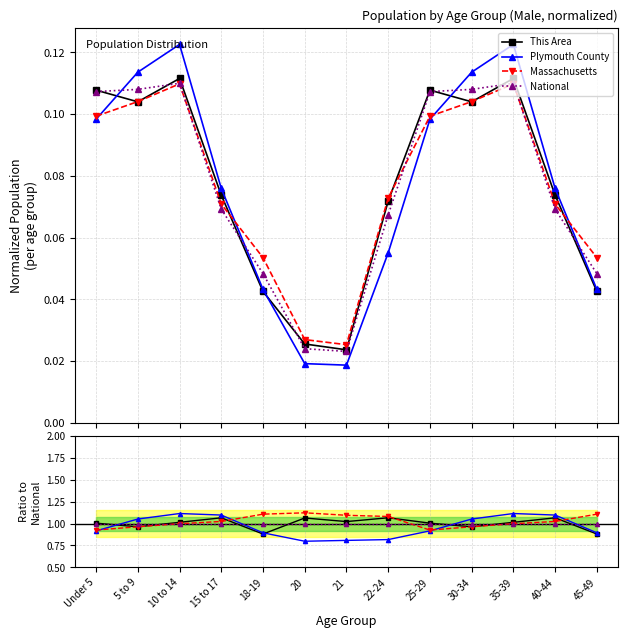

Reading left to right, transcribe all the data shown in this chart.

This Area: 1.0	1.0	1.0	1.1	0.9	1.1	1.0	1.1	1.0	1.0	1.0	1.1	0.9
Plymouth County: 0.9	1.1	1.1	1.1	0.9	0.8	0.8	0.8	0.9	1.1	1.1	1.1	0.9
Massachusetts: 0.9	1.0	1.0	1.0	1.1	1.1	1.1	1.1	0.9	1.0	1.0	1.0	1.1
National: 1.0	1.0	1.0	1.0	1.0	1.0	1.0	1.0	1.0	1.0	1.0	1.0	1.0